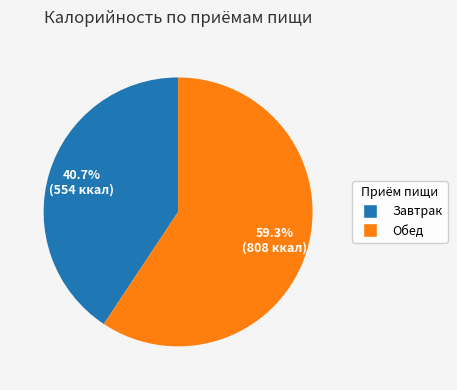

Rank the categories by value from lowest to highest.

Завтрак, Обед